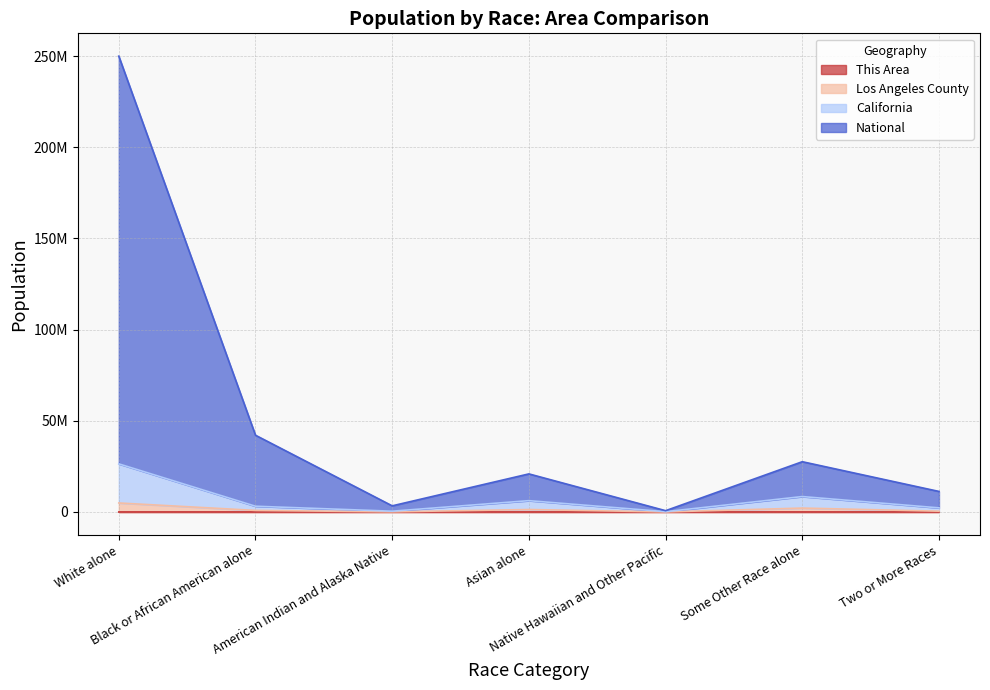

List the series in order of their peak value, lowest first.

This Area, Los Angeles County, California, National